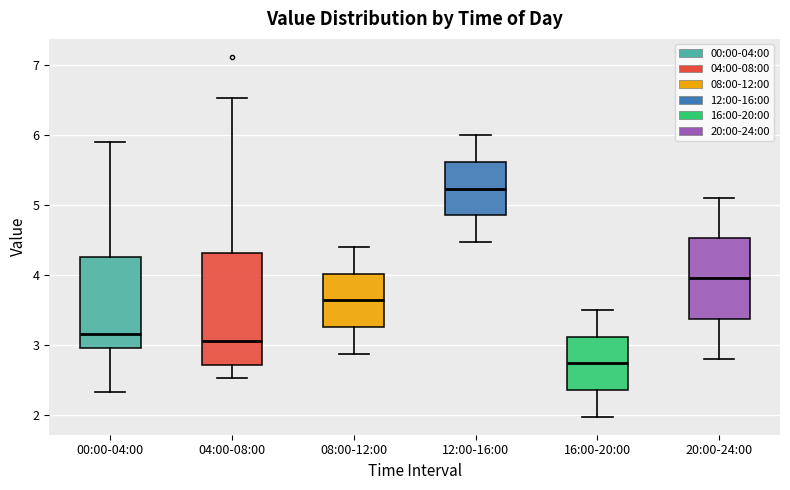

Where is the lower edge of the box for 16:00-20:00 on the y-axis? The values are not printed on the chart, so give them approximately, as read against the axis.

2.4